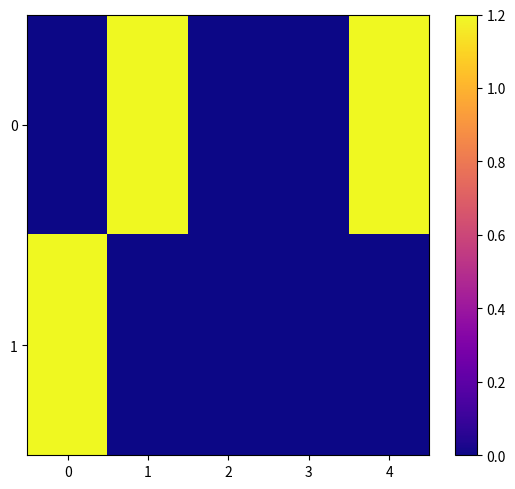

List the series in order of their overall mean, lowest first.

1, 0